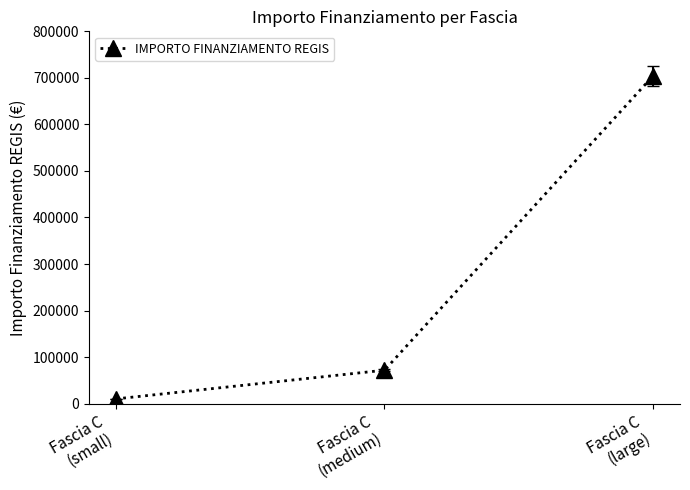

List the labels in order of value, largest first.

Fascia C
(large), Fascia C
(medium), Fascia C
(small)